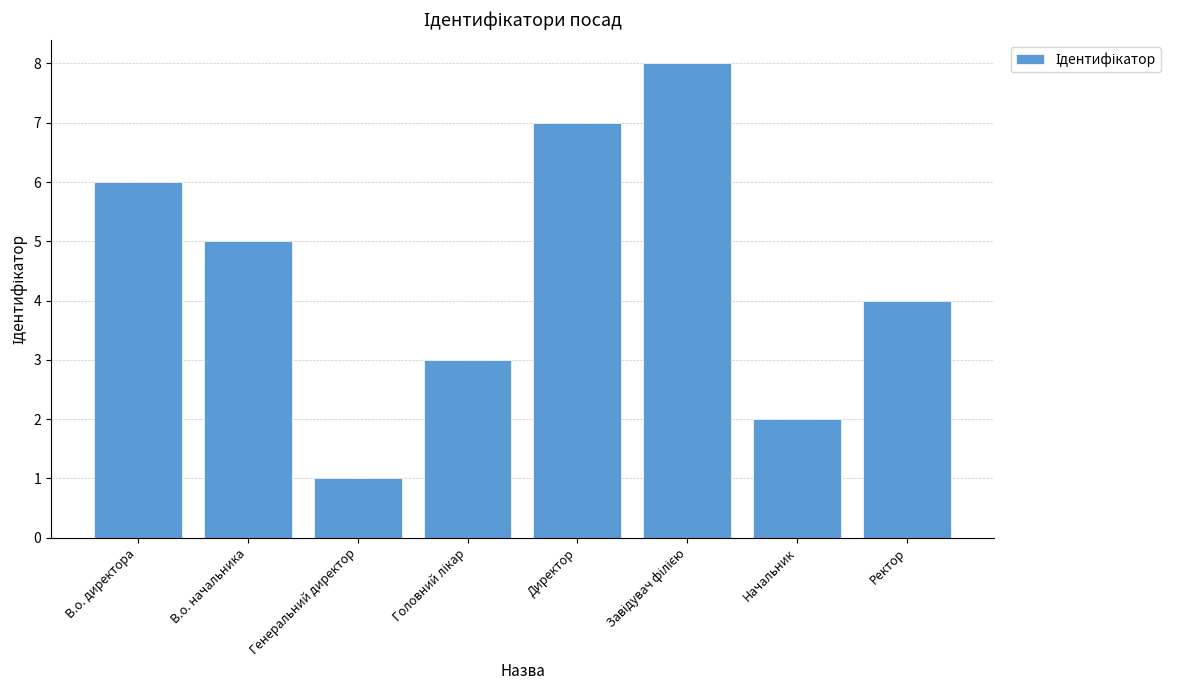

What is the approximate value at Генеральний директор?

1